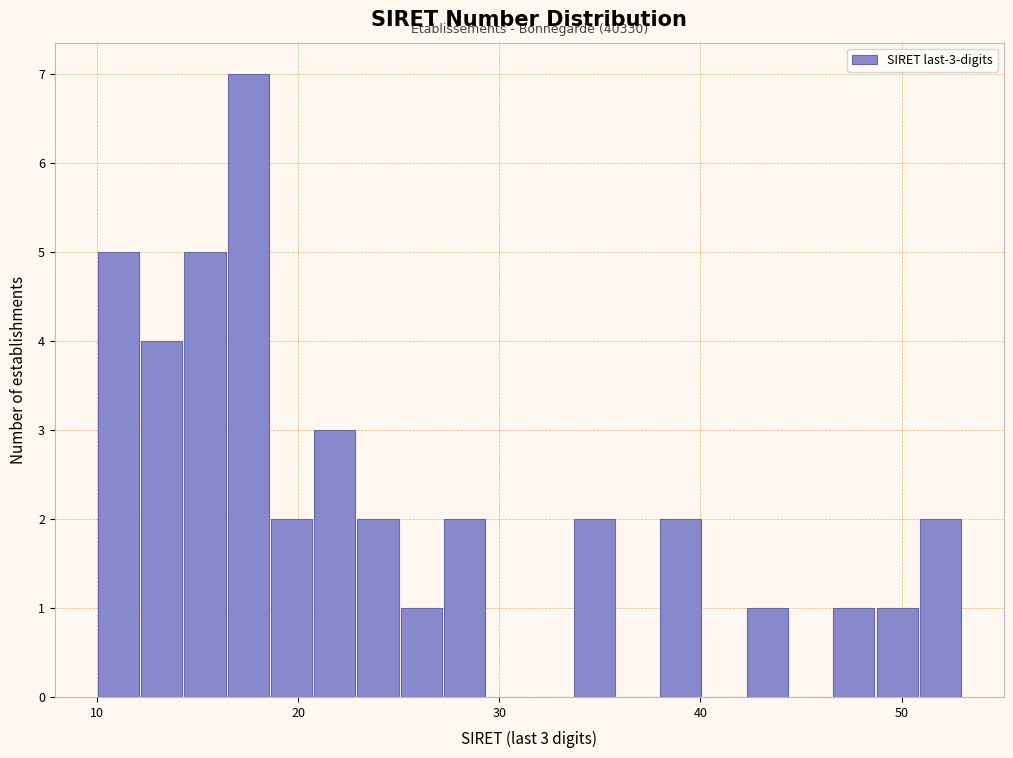

Read against the x-axis, roughly where is the centre of the tallest bar?

18